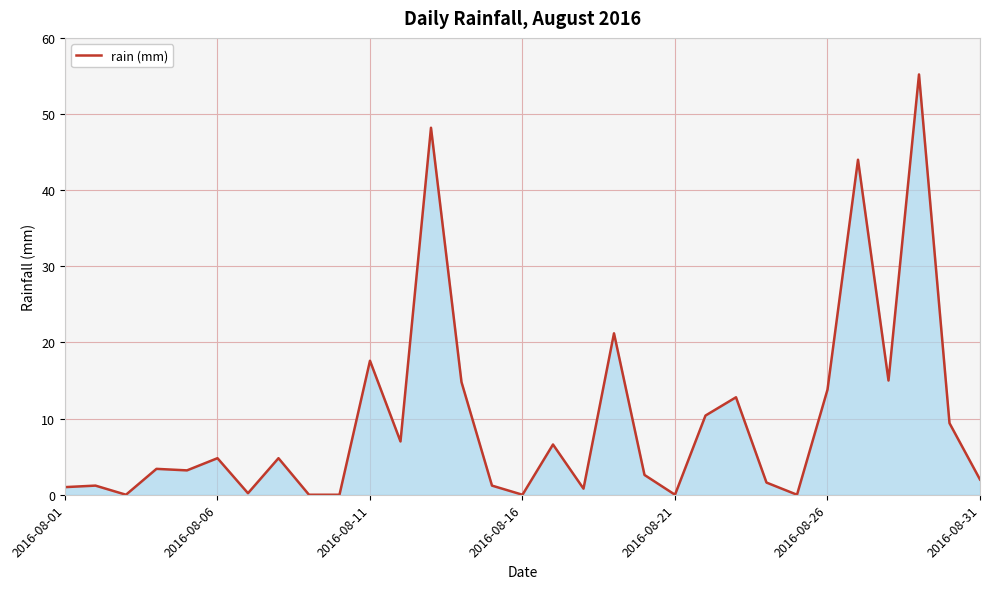

What is the greatest value displayed?

55.2